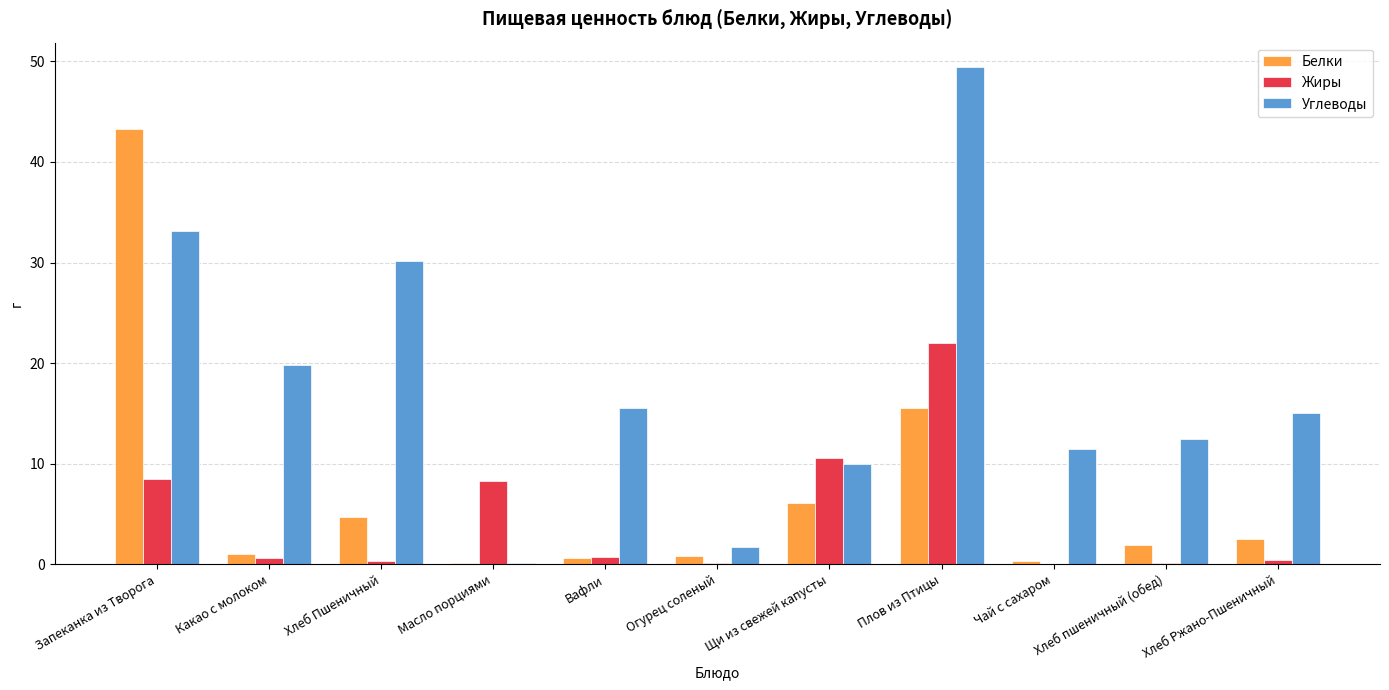

The Жиры series shows 0.3 at Хлеб Пшеничный. True or false?

True